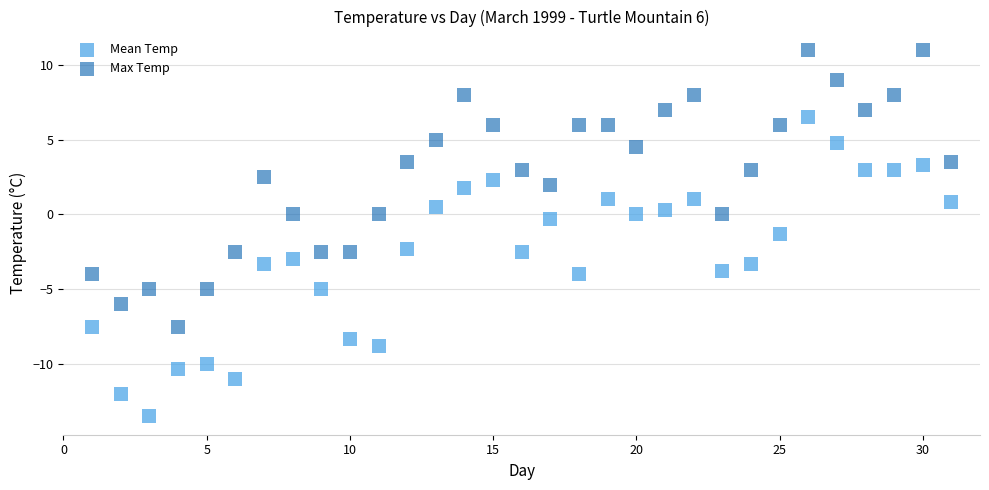

Across all series, what Y value is closest to -1?

-1.3